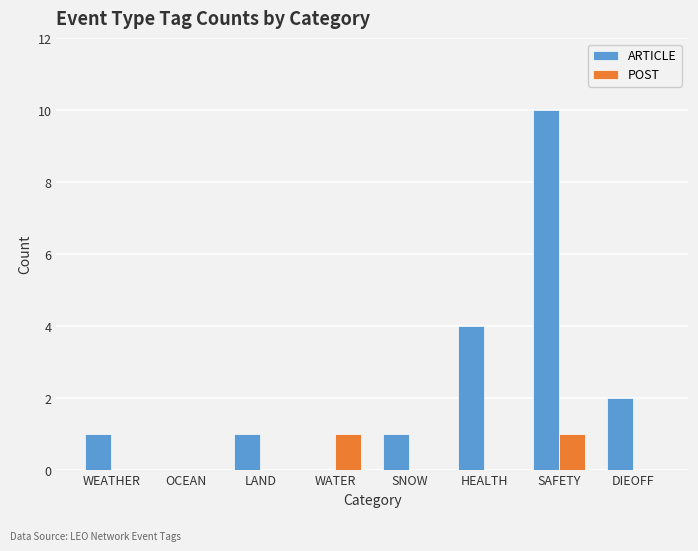

Reading left to right, extract all data points from this chart.

ARTICLE: 1	0	1	0	1	4	10	2
POST: 0	0	0	1	0	0	1	0